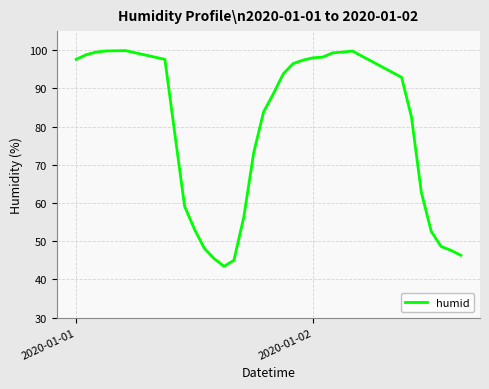

What is the smallest value displayed?

43.4